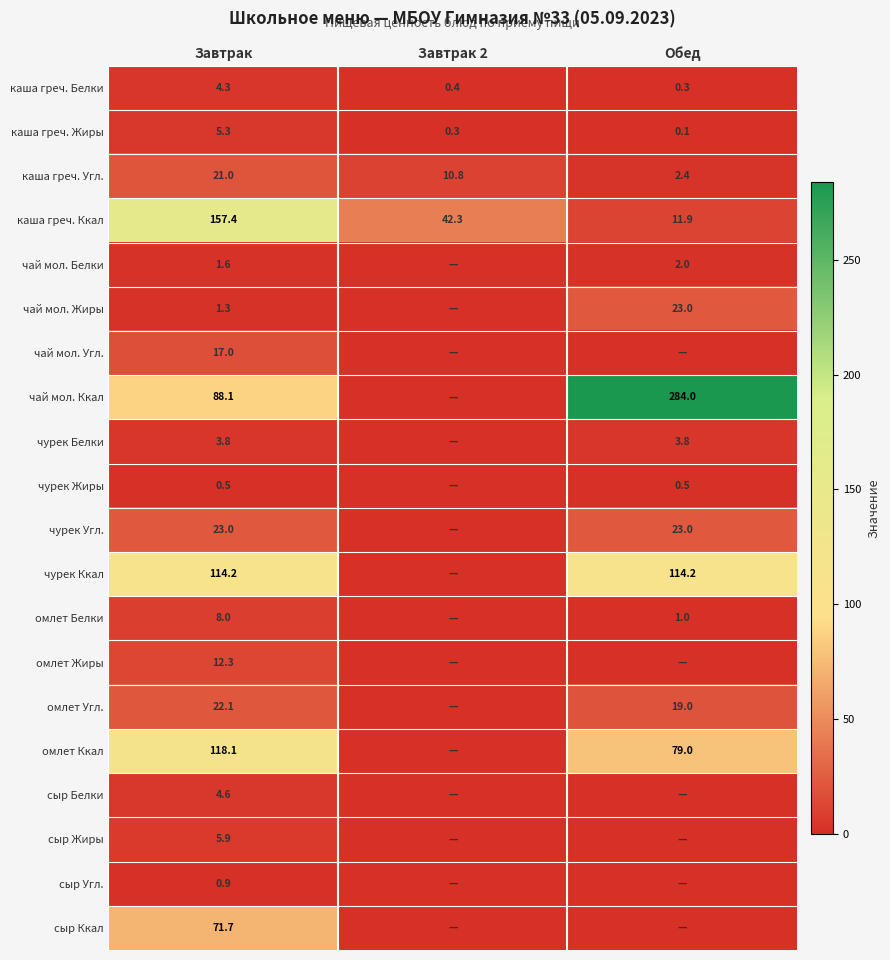

What is the total value across all series at Обед?

564.2